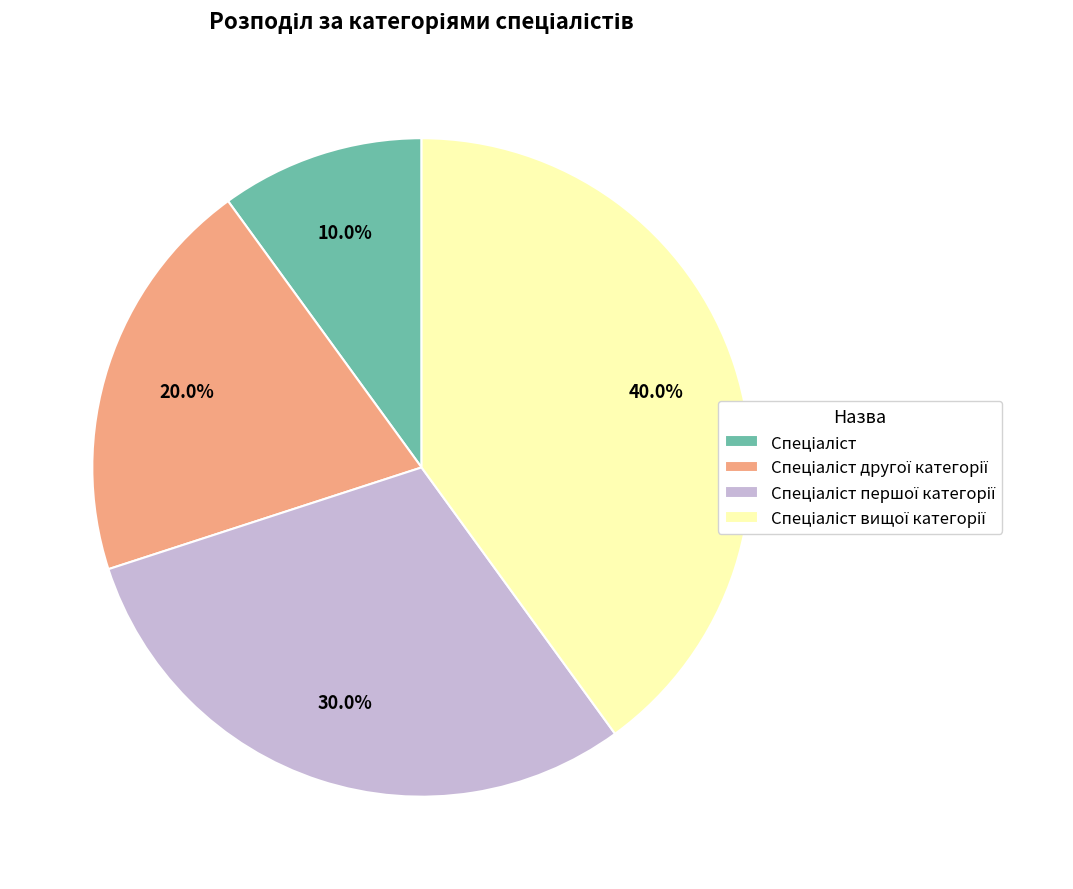

Is there any slice that represents more than half of the pie?

No